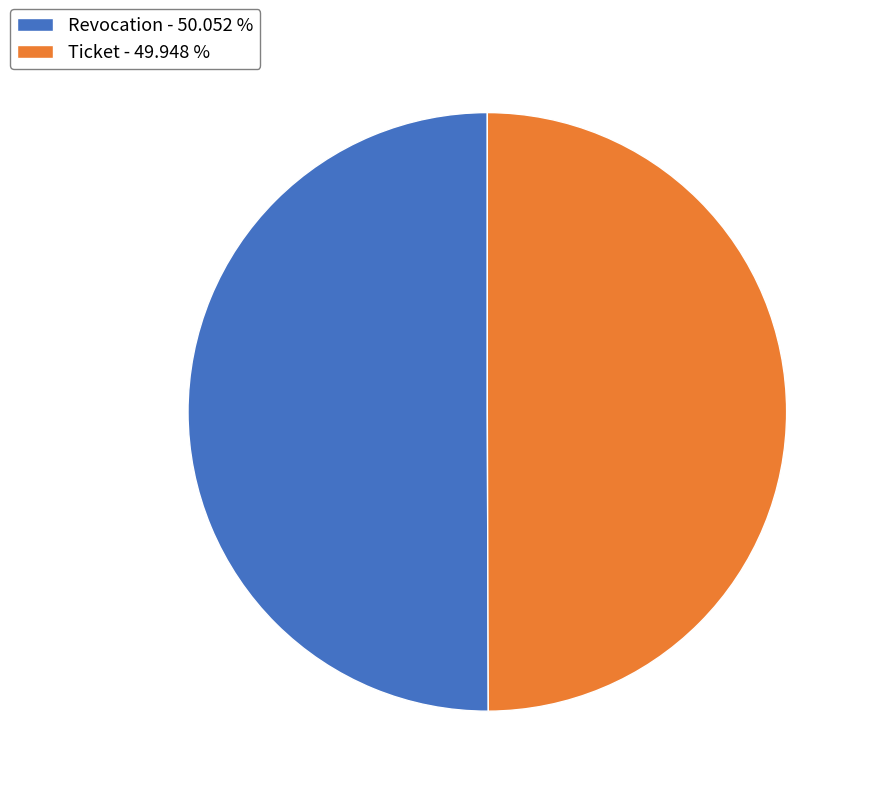

What is the ratio of the value at Revocation - 50.052 % to the value at Ticket - 49.948 %?

1.0